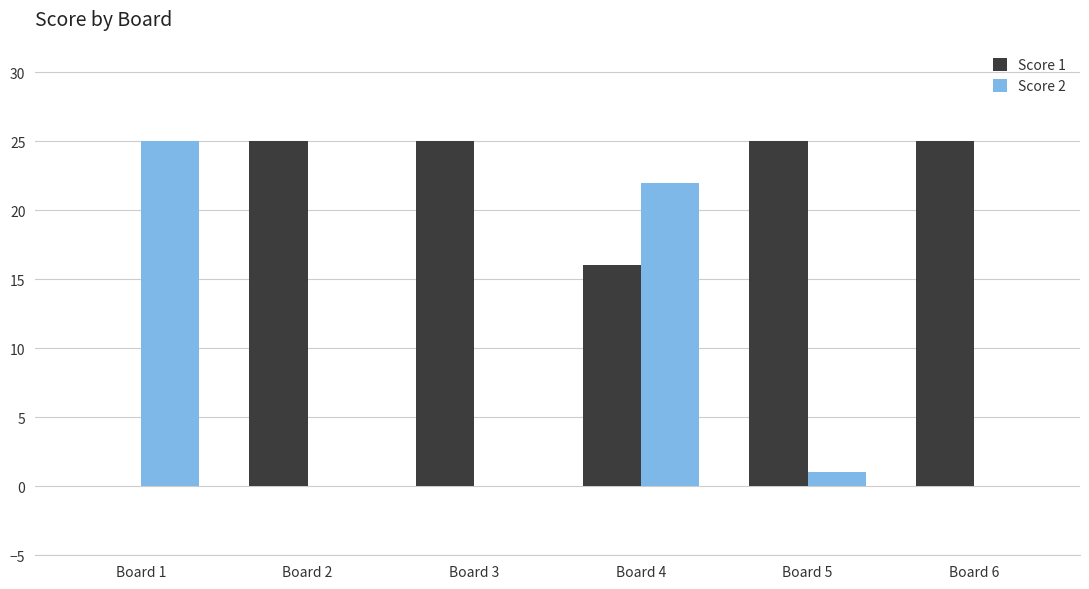

True or false: Score 1 has a value of 0 at Board 1.

True